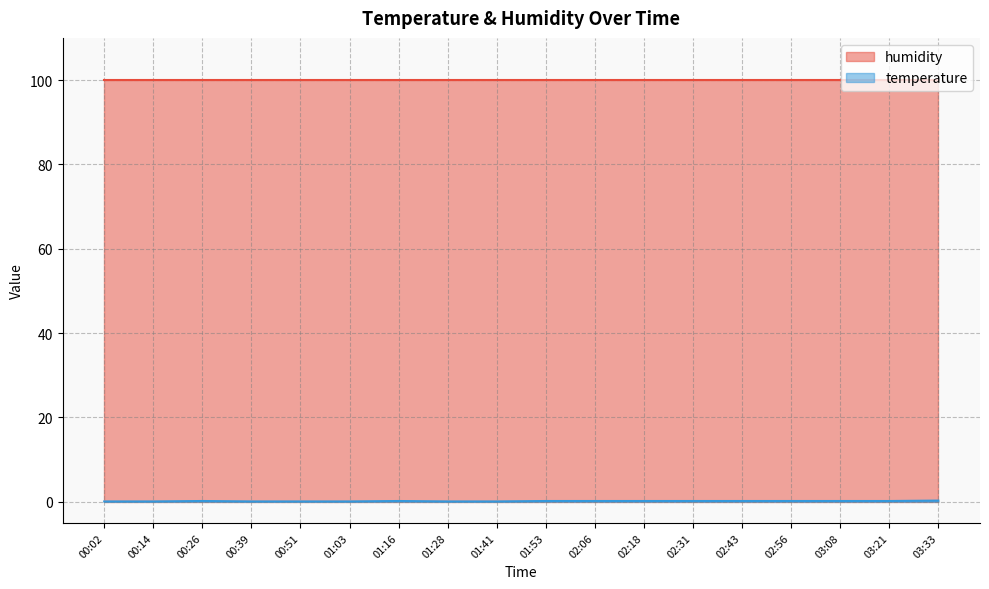

Where is the first local maximum?

00:26